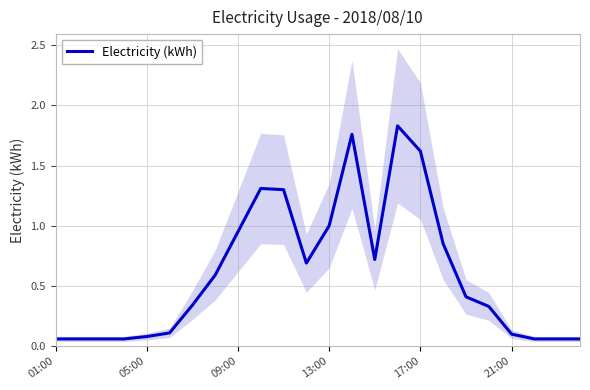

Does the chart display data point markers on the line(s)?

No